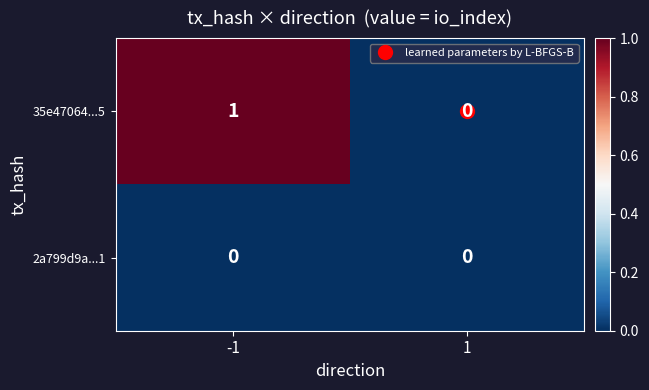

The value of 2a799d9a...1 at -1 is 0. True or false?

True